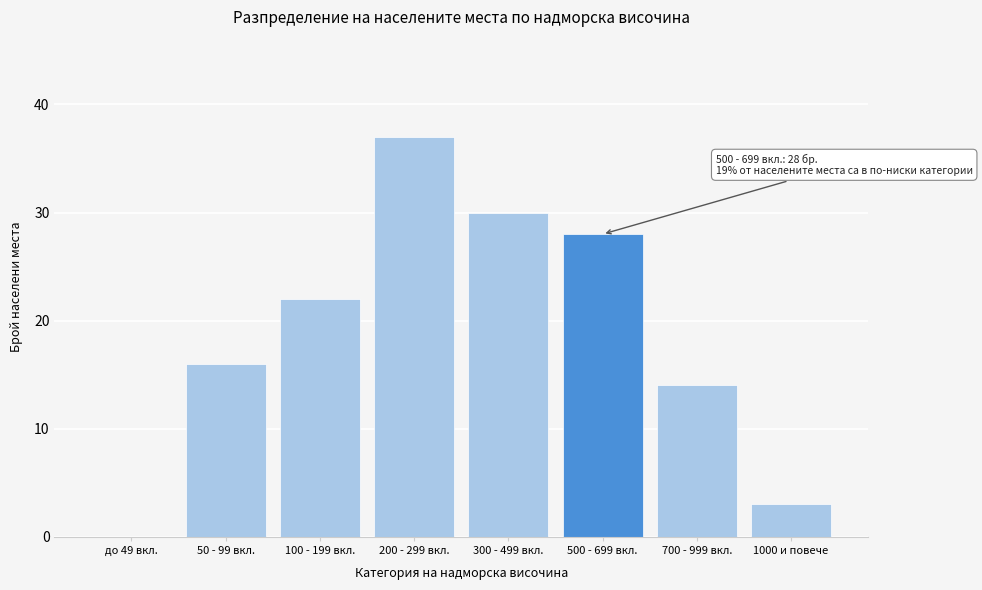

Reading left to right, extract all data points from this chart.

до 49 вкл.=0	50 - 99 вкл.=16	100 - 199 вкл.=22	200 - 299 вкл.=37	300 - 499 вкл.=30	500 - 699 вкл.=28	700 - 999 вкл.=14	1000 и повече=3